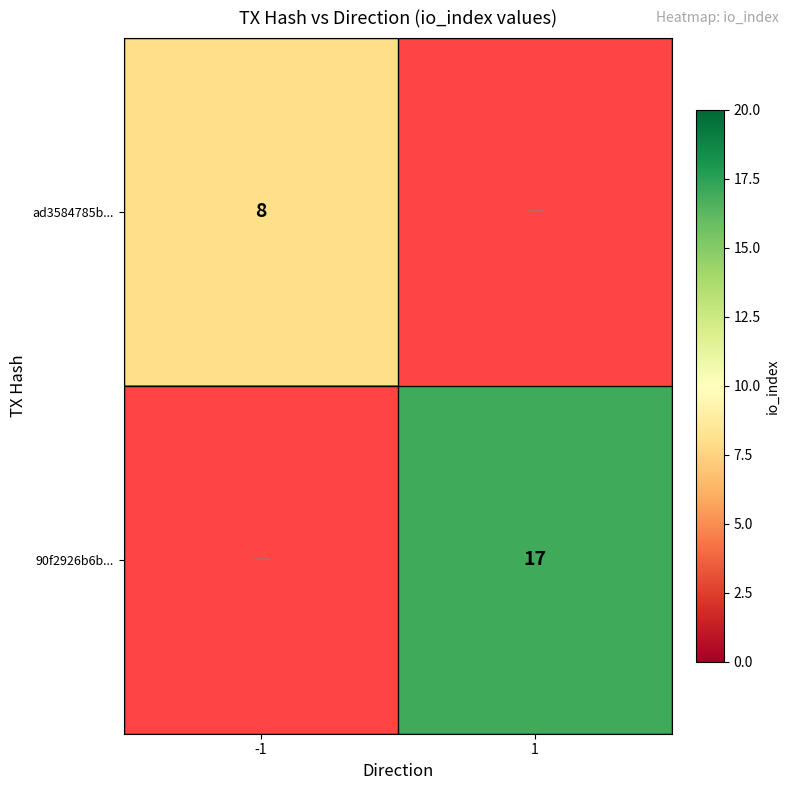

The ad3584785b... series shows 3 at -1. True or false?

False